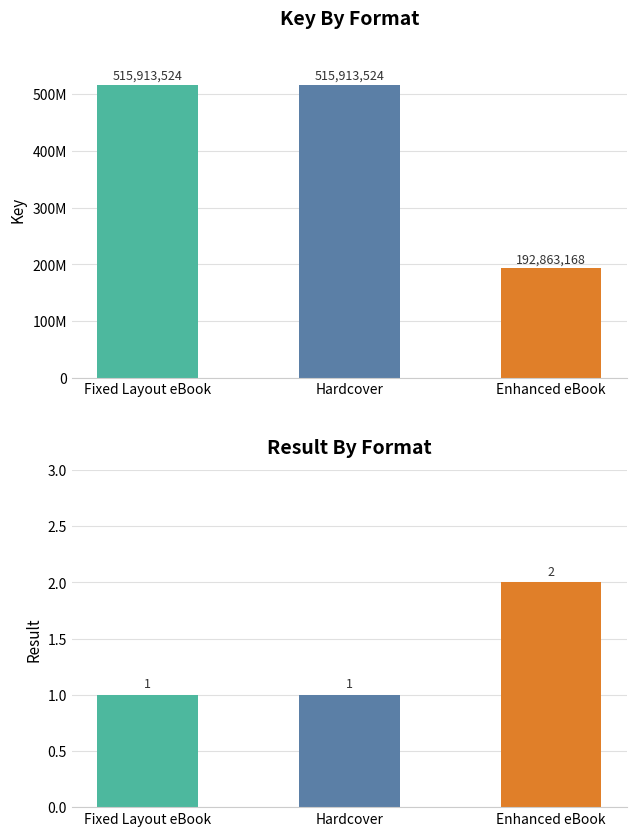

Reading left to right, list all the values displayed in this chart.

Key: 515913524	515913524	192863168
Result: 1	1	2